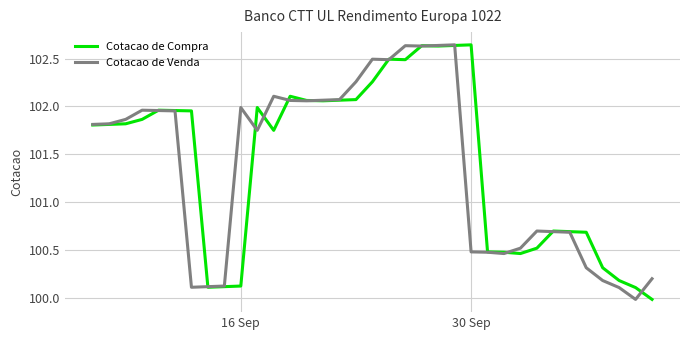

What is the minimum value for Cotacao de Compra?

100.0